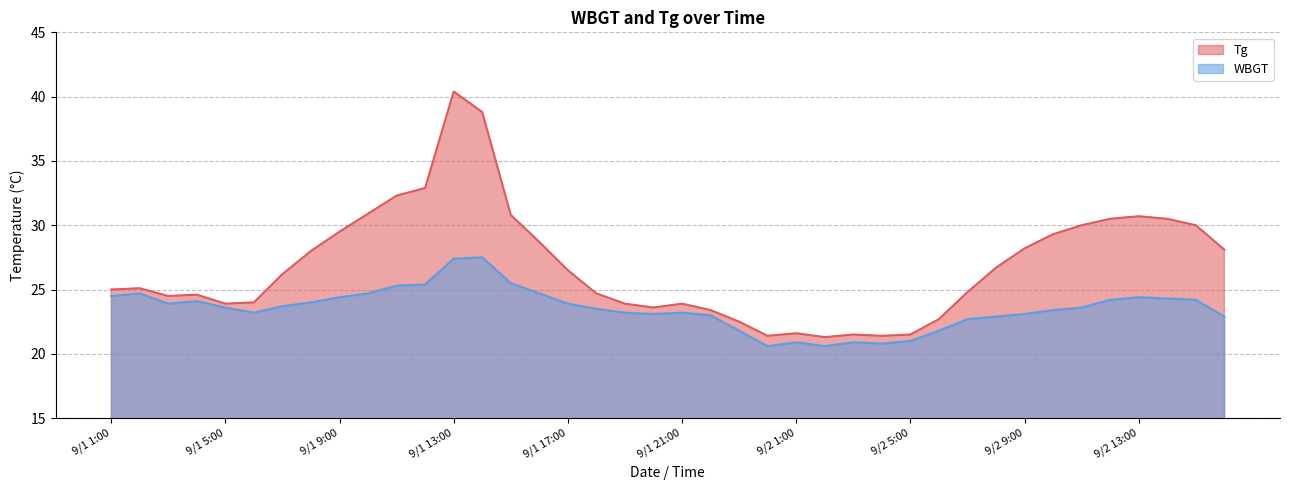

True or false: WBGT and Tg cross at least once.

False